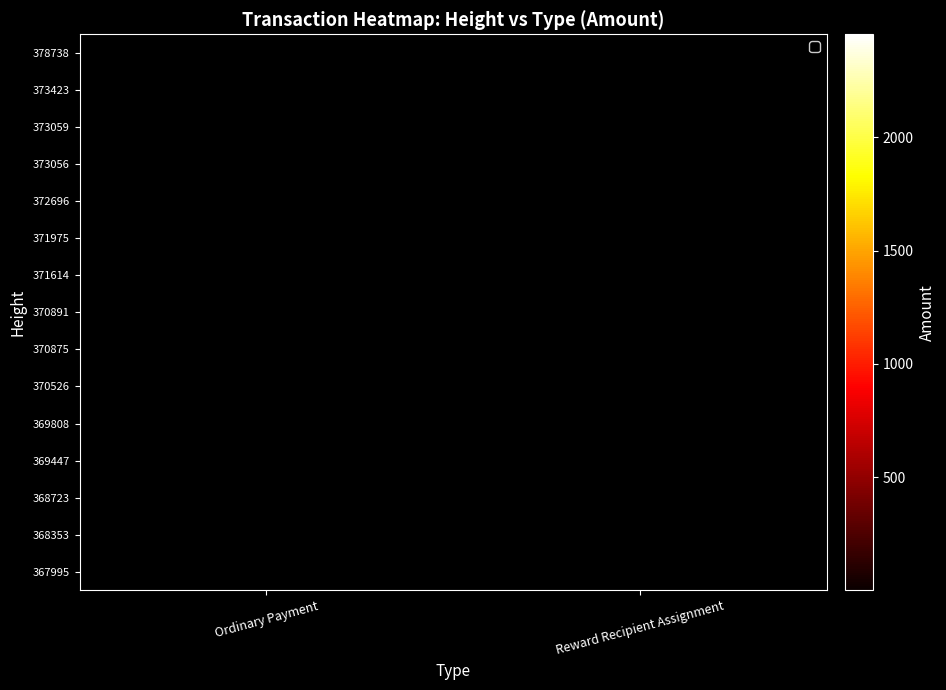

Which category has the highest value across all series?

Ordinary Payment